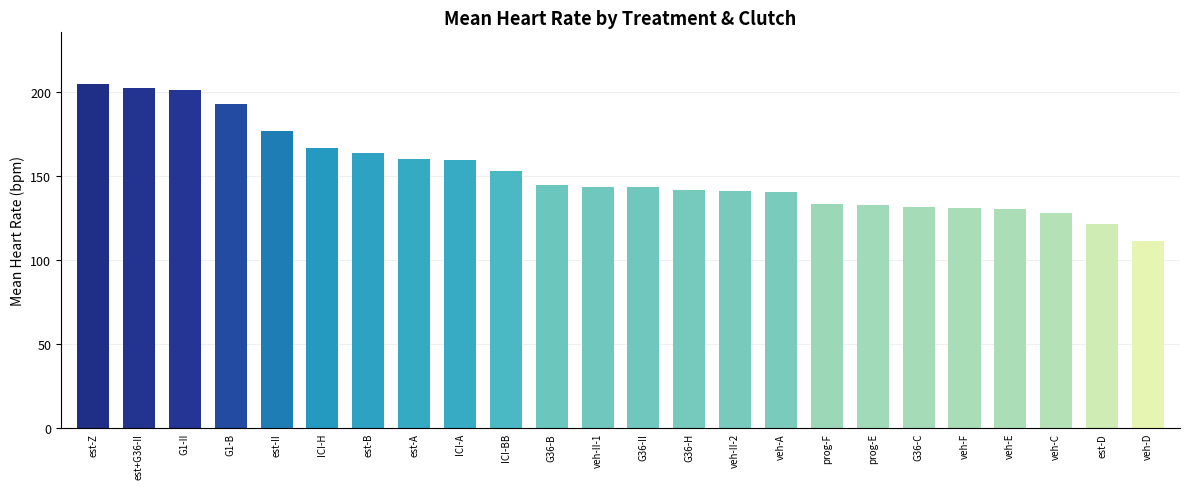

What is the difference between the maximum and minimum values?

93.4